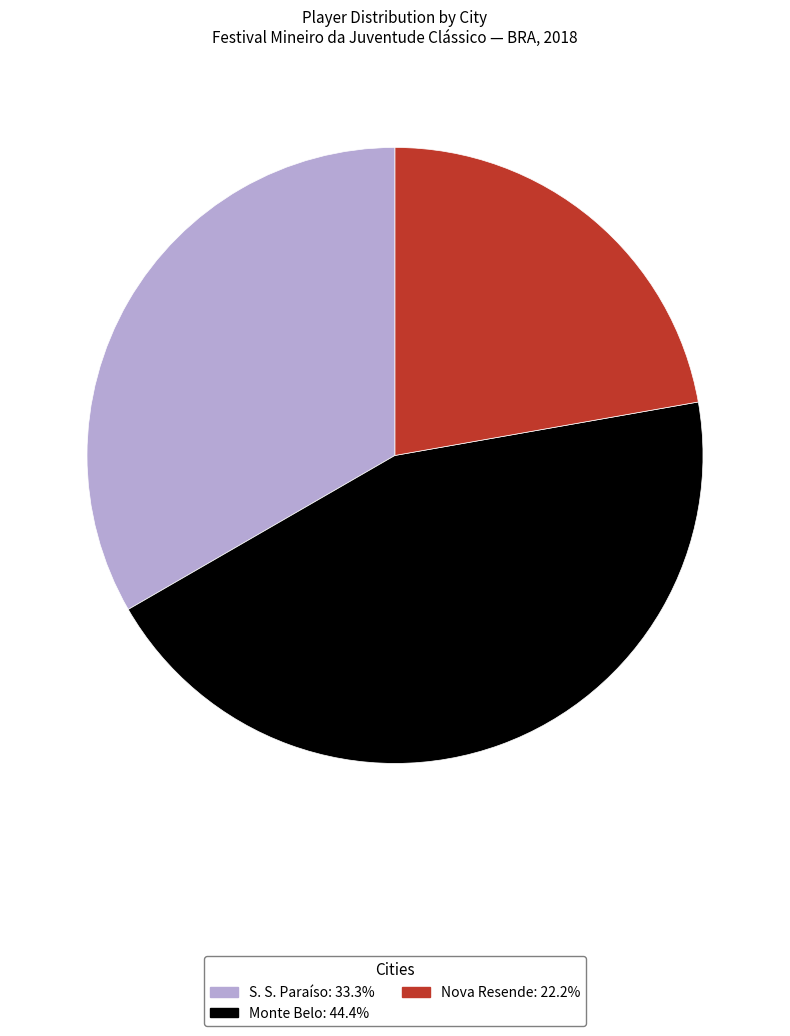

Approximately how many times larger is the value at Nova Resende: 22.2% compared to S. S. Paraíso: 33.3%?

0.7